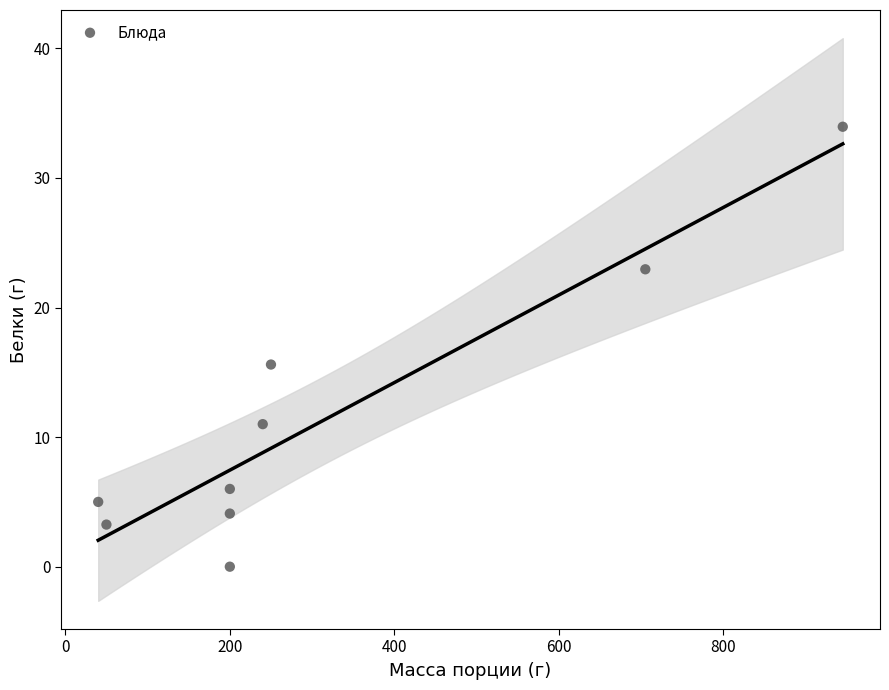

What is the average Y value?

11.3